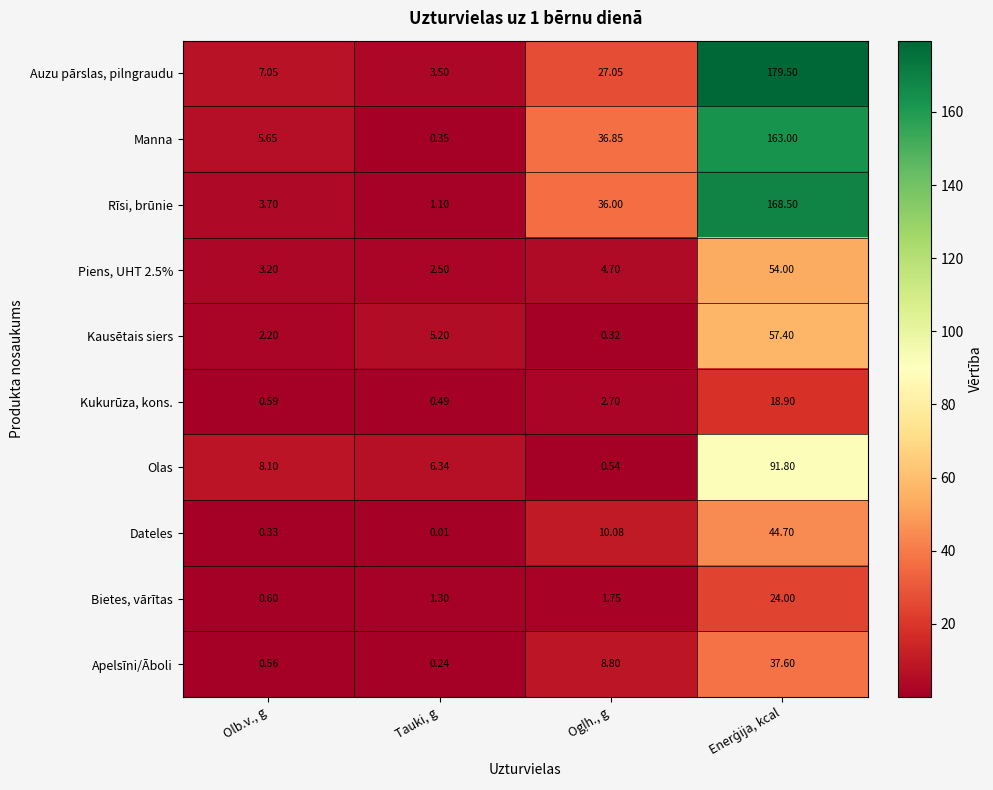

What is the spread (max minus min) of values at Olb.v., g?

7.8